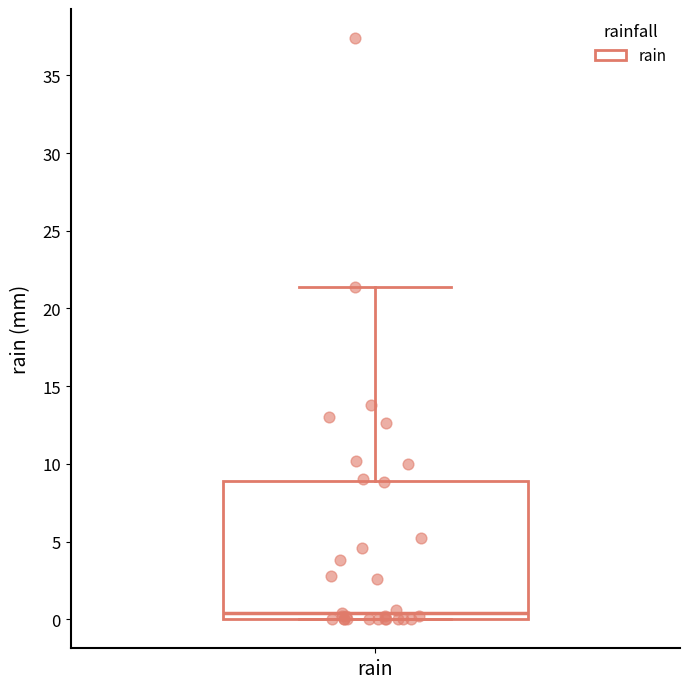

Where is the lower edge of the box for rain on the y-axis? The values are not printed on the chart, so give them approximately, as read against the axis.

0.0